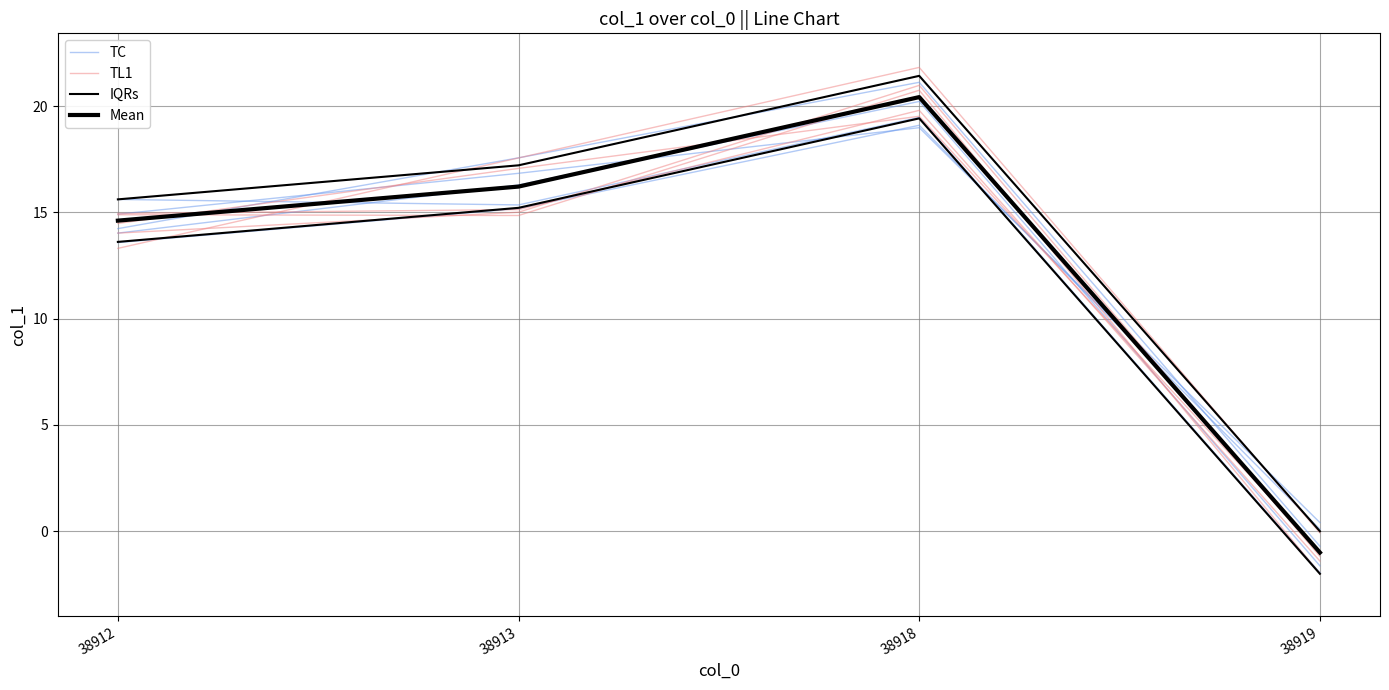

What is the value of the Mean point at the 4th from the left?

-1.0